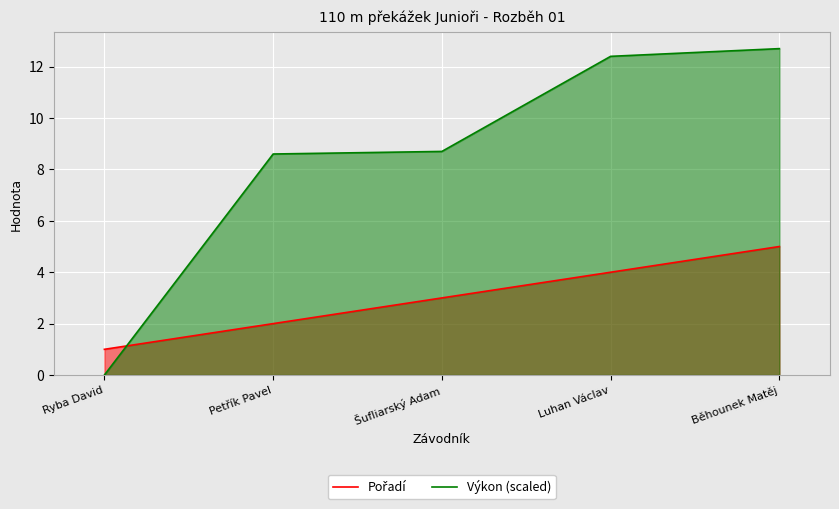

What is the sum of all Výkon (scaled) values?

42.4